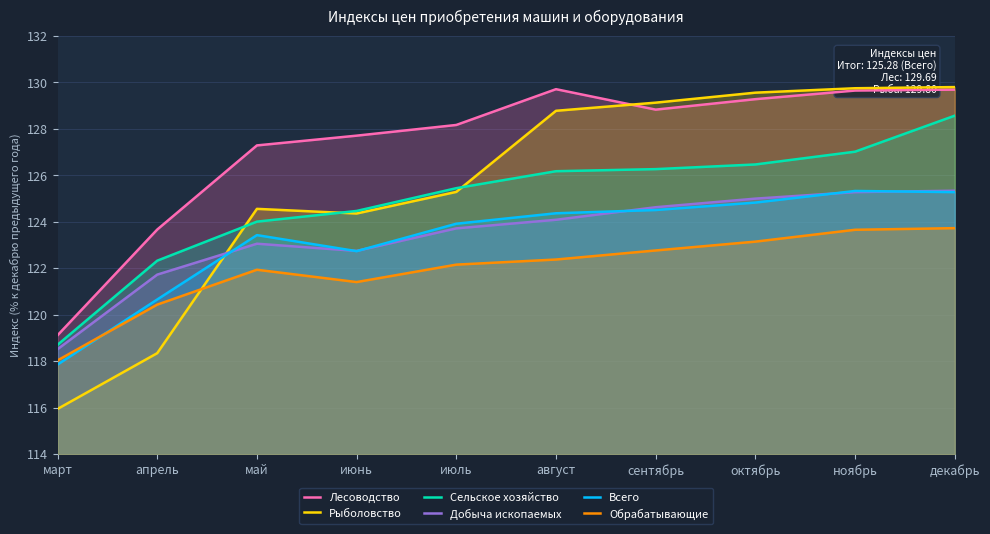

What is the difference between the Добыча ископаемых values at апрель and ноябрь?

3.5